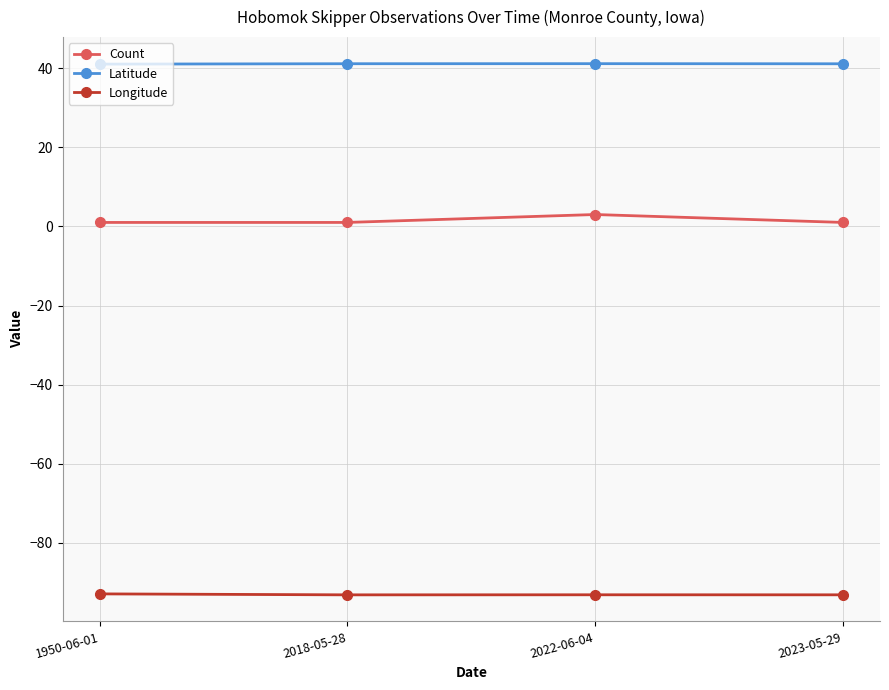

True or false: Latitude has a value of 15.6 at 2023-05-29.

False